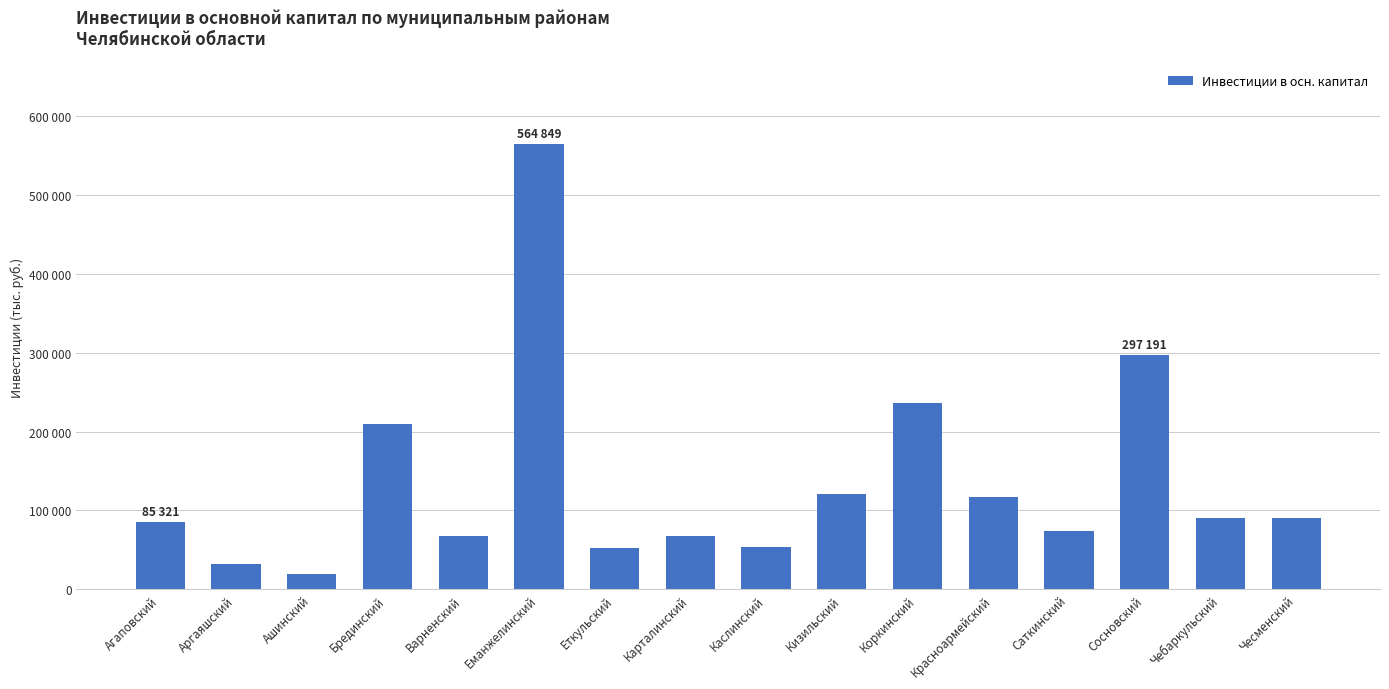

Approximately how many times larger is the value at Чесменский compared to Варненский?

1.3